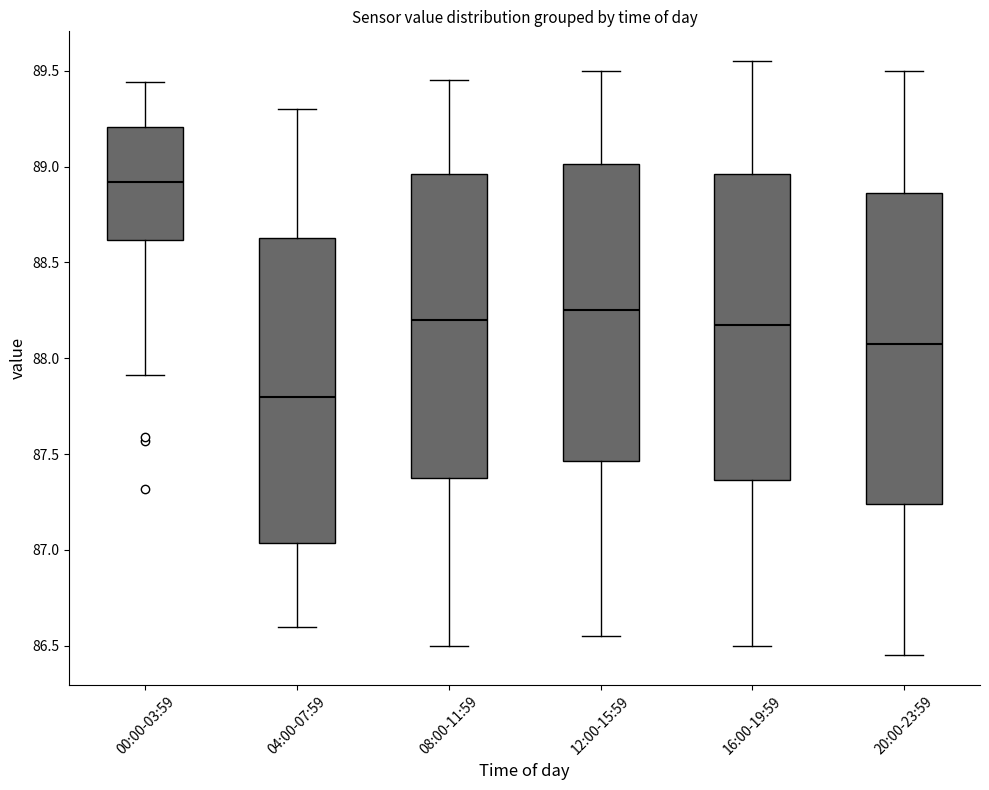

Reading left to right, transcribe this box plot: for each box, give where its median line is, the range the box spans, and where its two whiskers end, as read against the y-axis. The values are not printed on the chart, so give them approximately, as read against the axis.

00:00-03:59: median 88.90, box 88.60 to 89.20, whiskers 87.90 to 89.45
04:00-07:59: median 87.80, box 87.05 to 88.65, whiskers 86.60 to 89.30
08:00-11:59: median 88.20, box 87.40 to 88.95, whiskers 86.50 to 89.45
12:00-15:59: median 88.25, box 87.45 to 89.00, whiskers 86.55 to 89.50
16:00-19:59: median 88.20, box 87.35 to 88.95, whiskers 86.50 to 89.55
20:00-23:59: median 88.10, box 87.25 to 88.85, whiskers 86.45 to 89.50